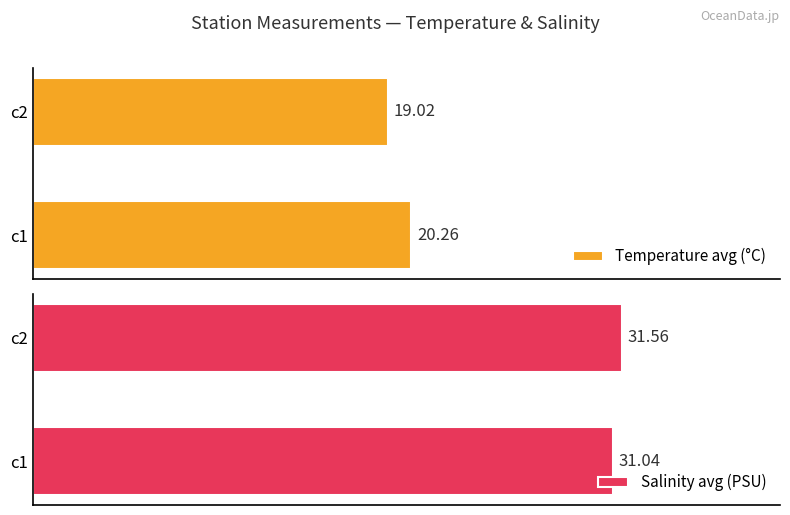

List the labels in order of Salinity avg (PSU) value, smallest first.

c1, c2